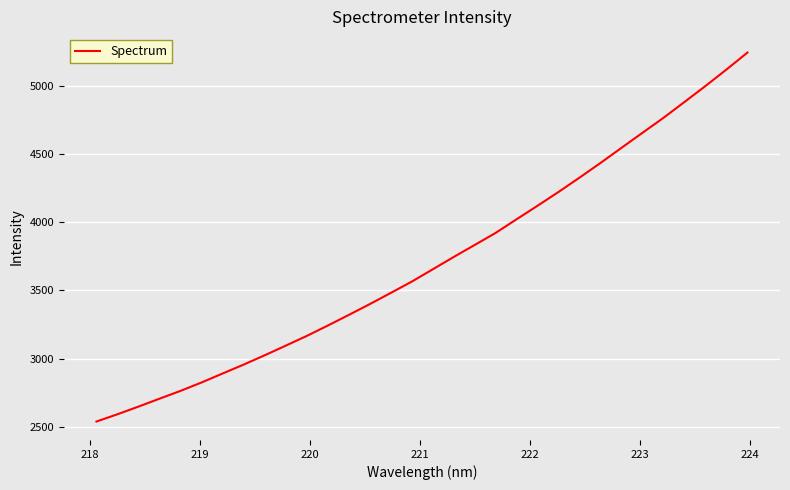

Reading left to right, extract all data points from this chart.

2538.8	2592.0	2648.1	2706.1	2763.3	2824.8	2890.5	2955.7	3023.7	3094.2	3165.3	3241.2	3319.1	3398.4	3480.5	3563.3	3653.5	3744.0	3832.1	3920.6	4020.8	4120.0	4221.1	4326.0	4433.5	4544.3	4654.4	4764.0	4879.9	4997.0	5117.6	5241.8